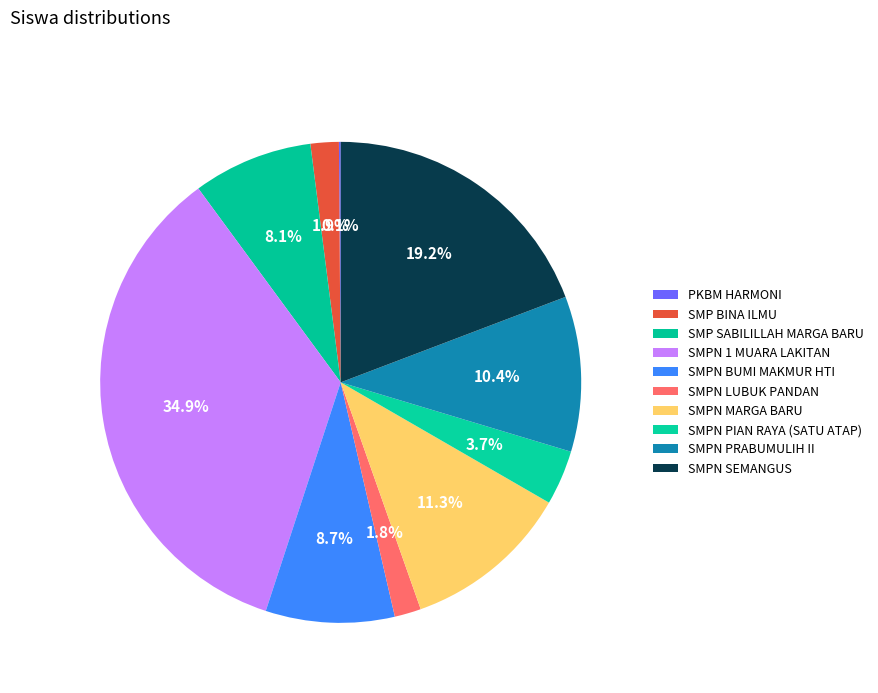

What portion of the pie excludes PKBM HARMONI?

99.9%